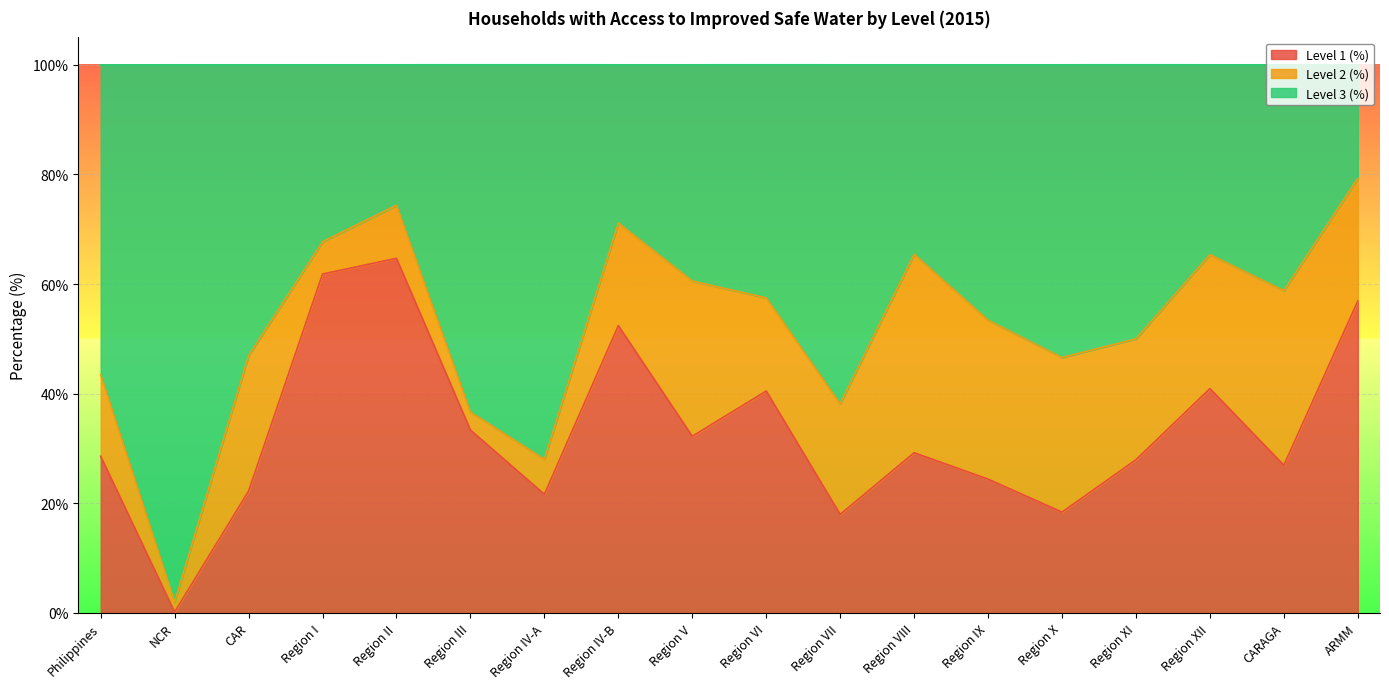

What is the total value across all series at Region VII?

100.0